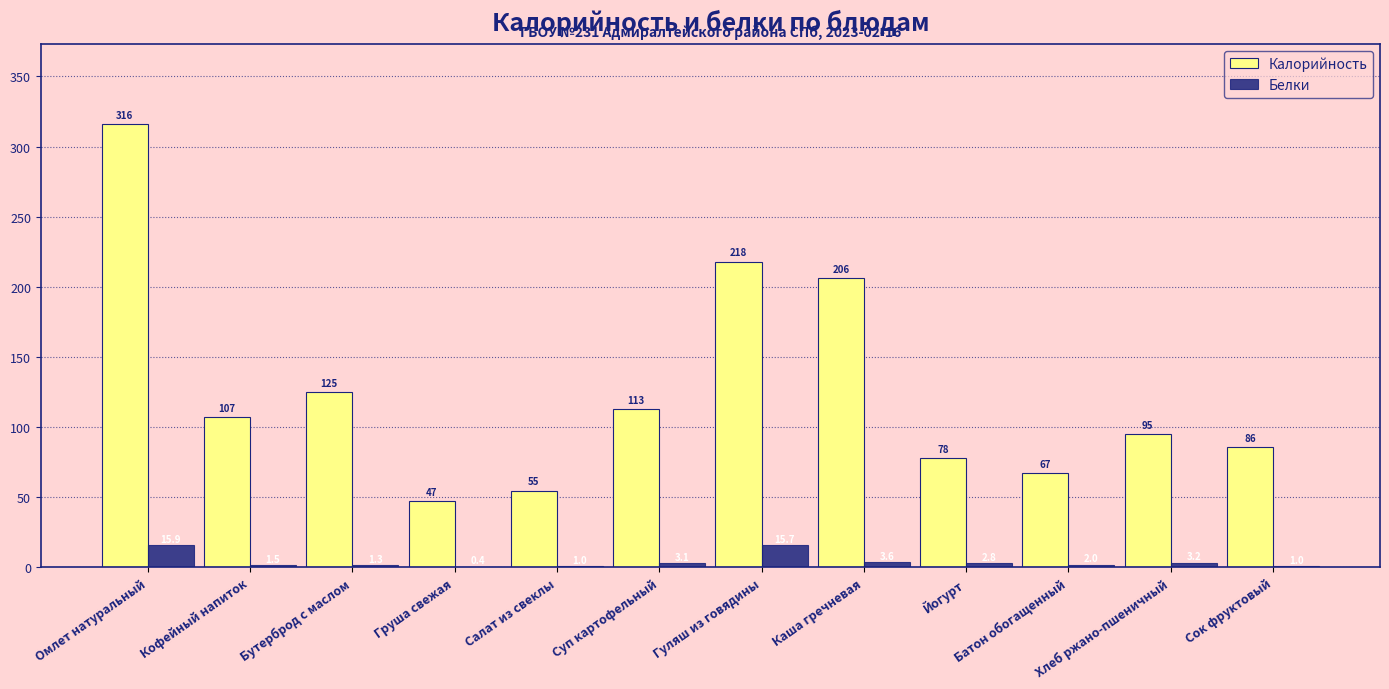

Between Салат из свеклы and Гуляш из говядины, which series saw the biggest shift?

Калорийность